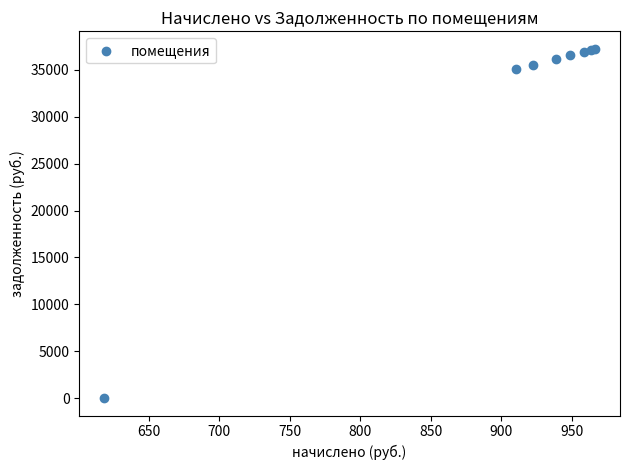

What Y value in the scatter plot is closest to 18621?

35085.6